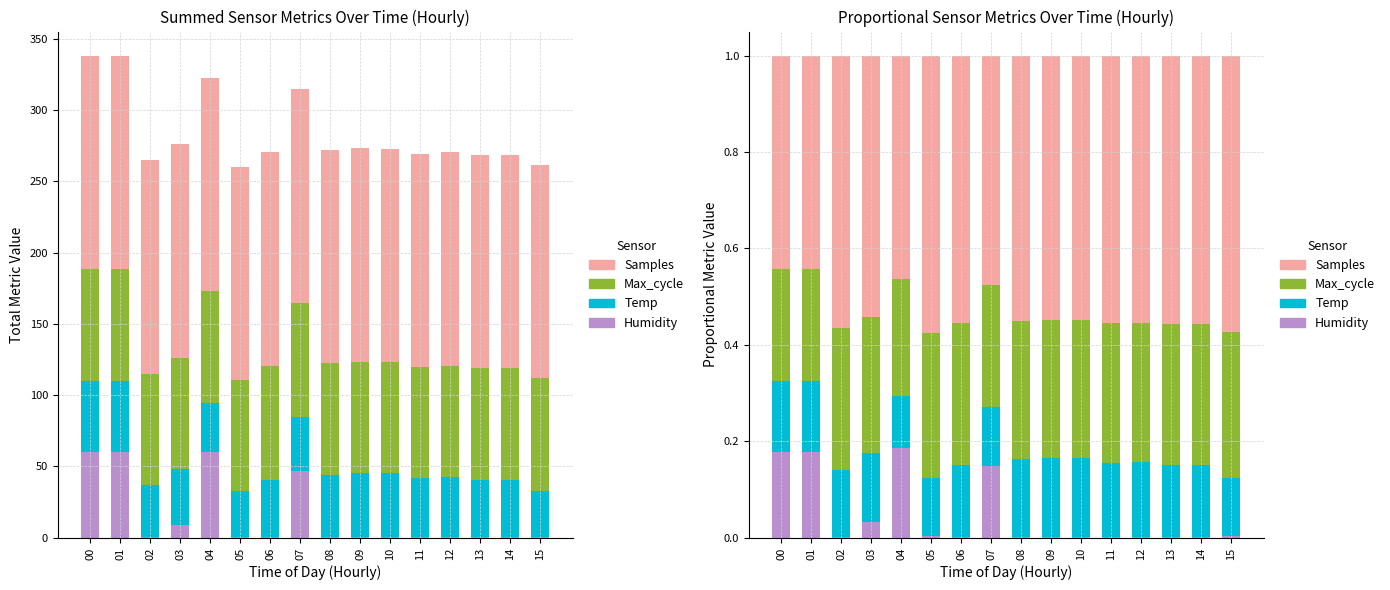

How many bars are there in each group?

4